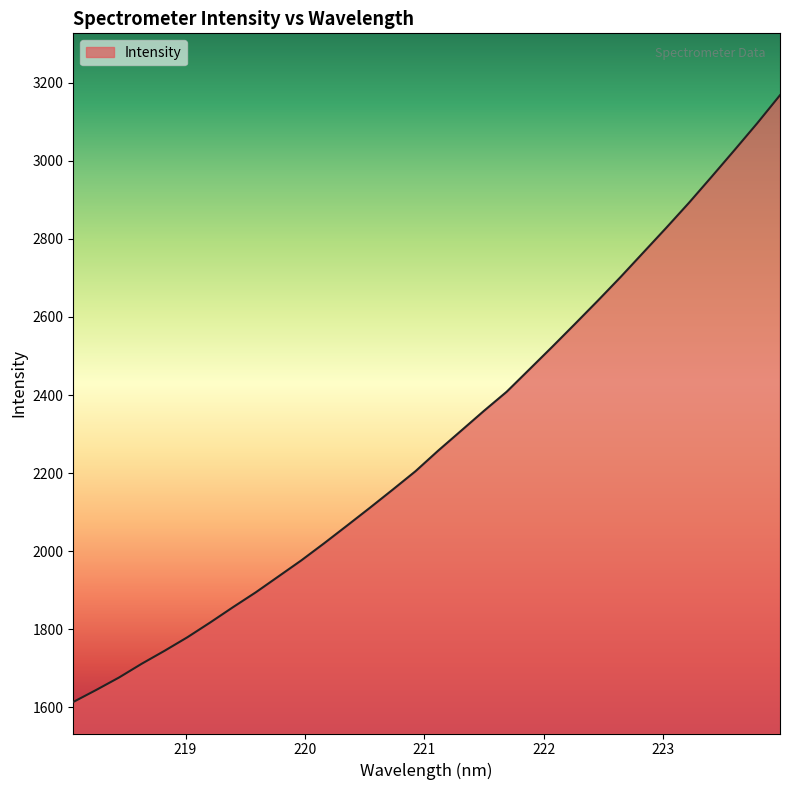

What is the maximum value shown in the chart?

3167.7